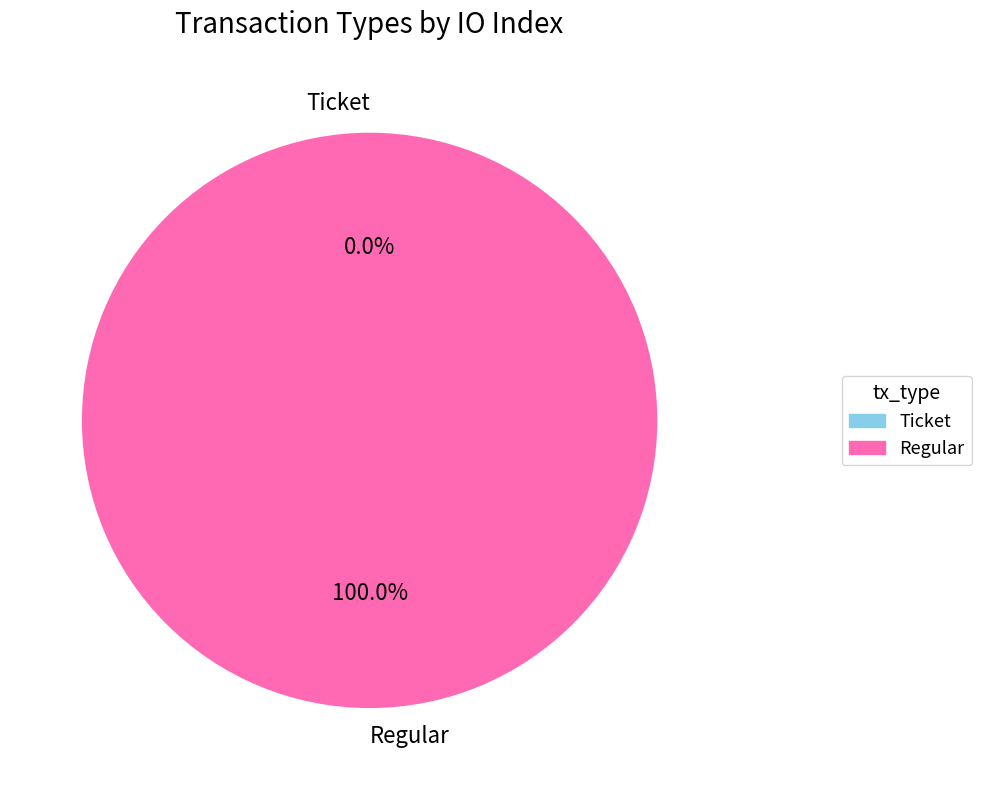

Count the number of slices in the pie.

2